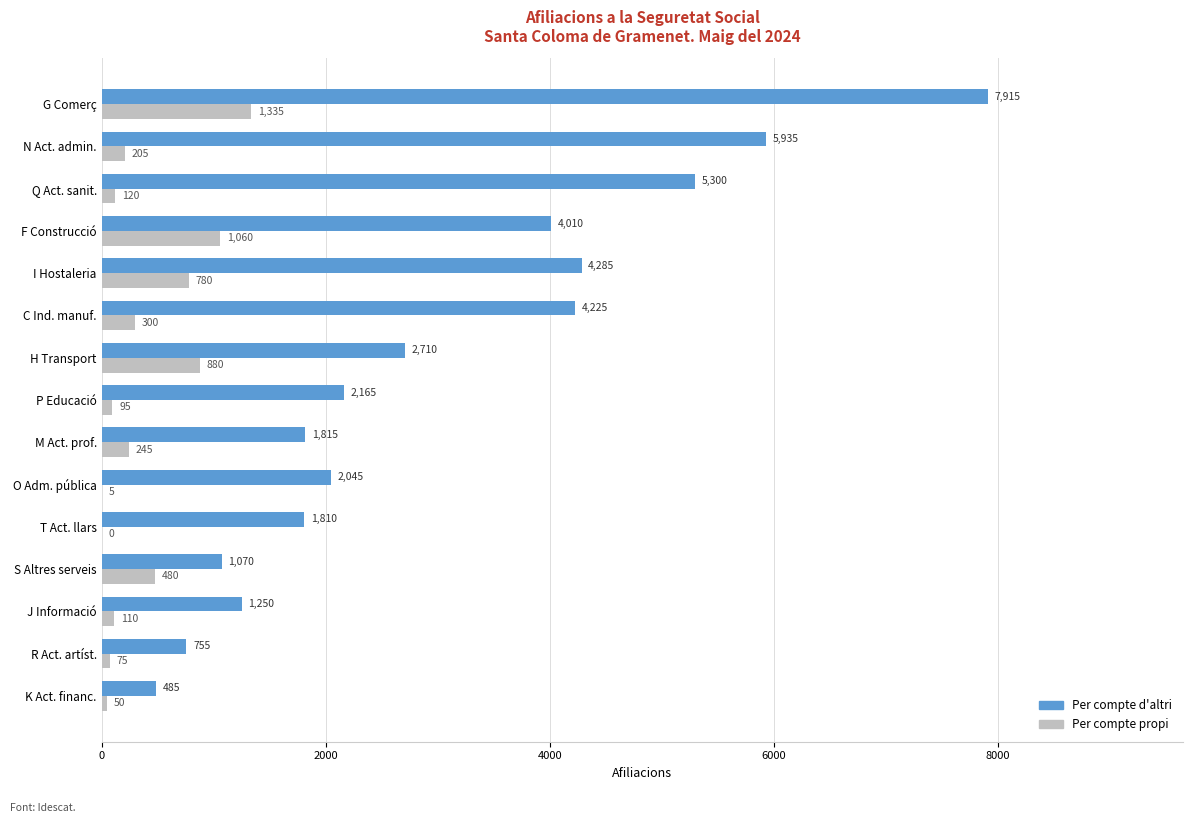

Is the value of Per compte propi at P Educació greater than the value of Per compte d'altri at N Act. admin.?

No